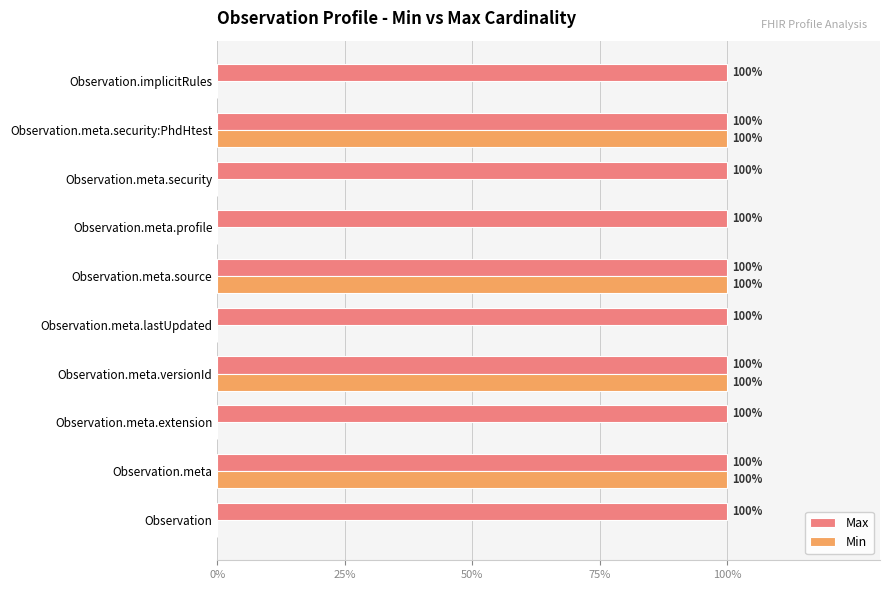

What are all the series names shown in the legend?

Max, Min